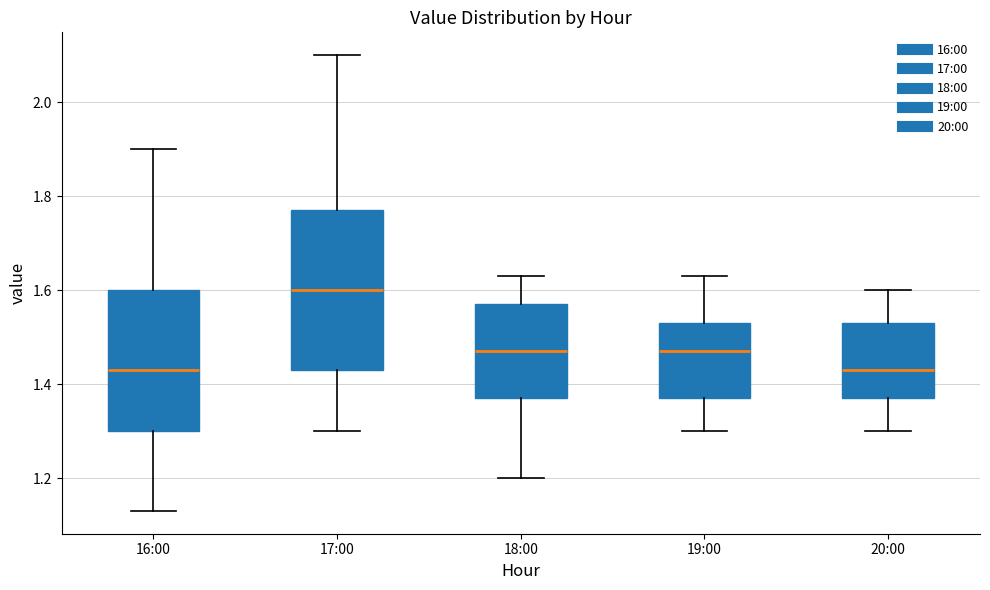

Which box is the tallest, from its lower edge to its upper edge?

17:00